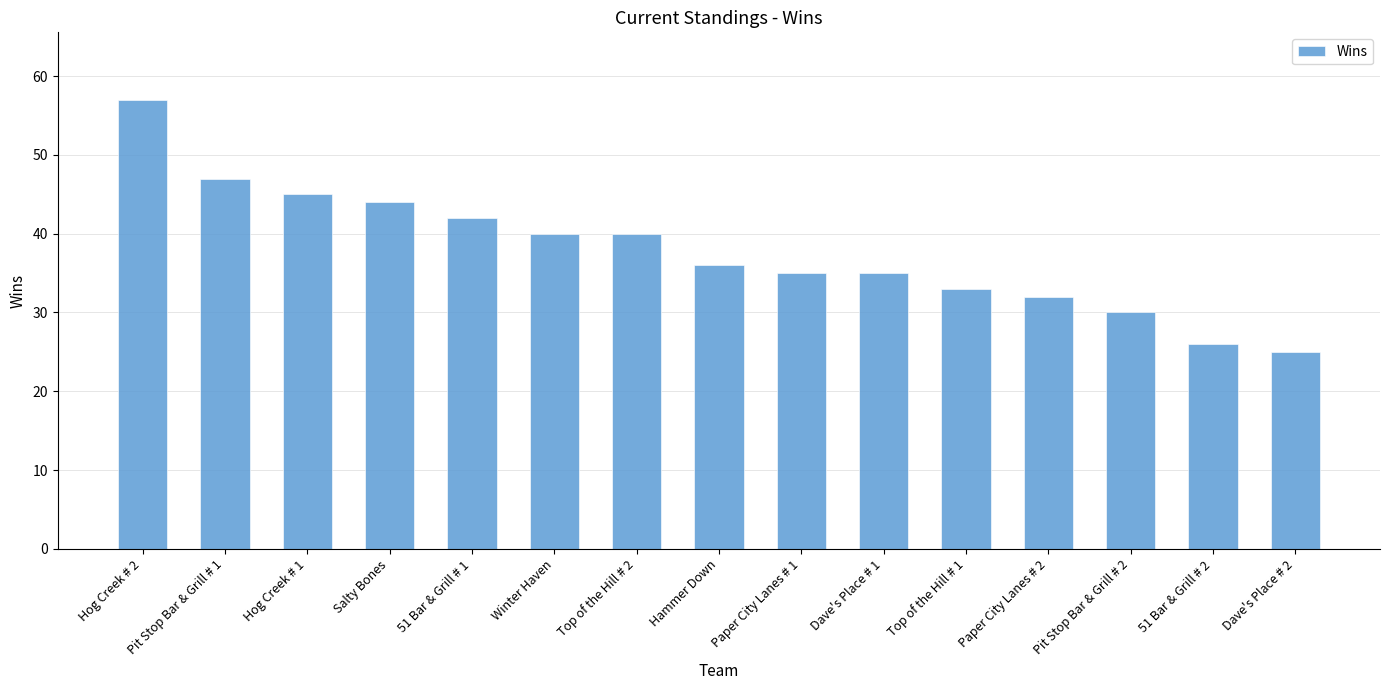

What is the average value?

38